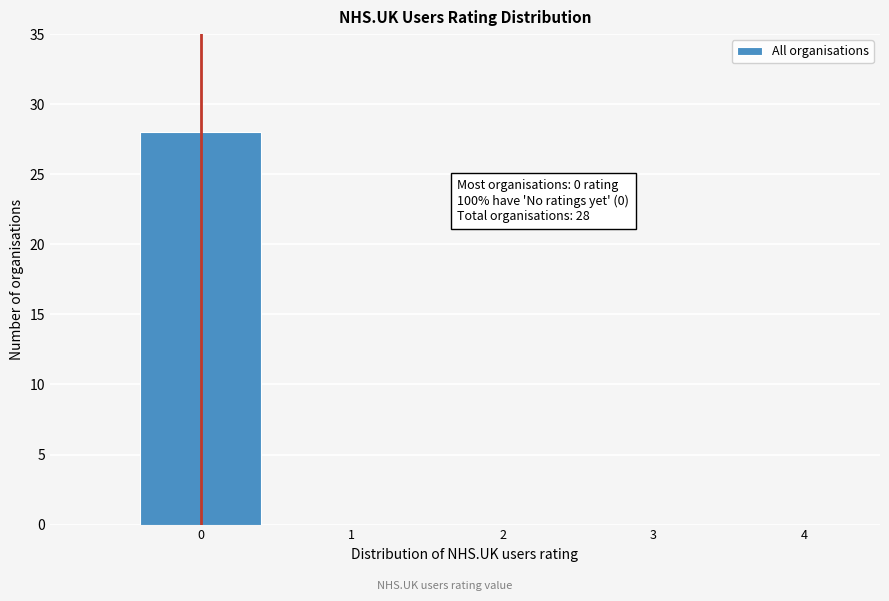

Reading right to left, list all the values displayed in this chart.

4=0	3=0	2=0	1=0	0=28